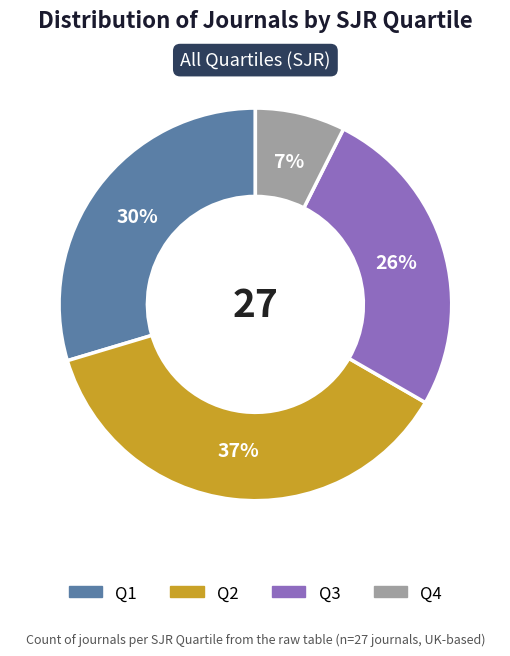

Rank the categories by value from lowest to highest.

Q4, Q3, Q1, Q2